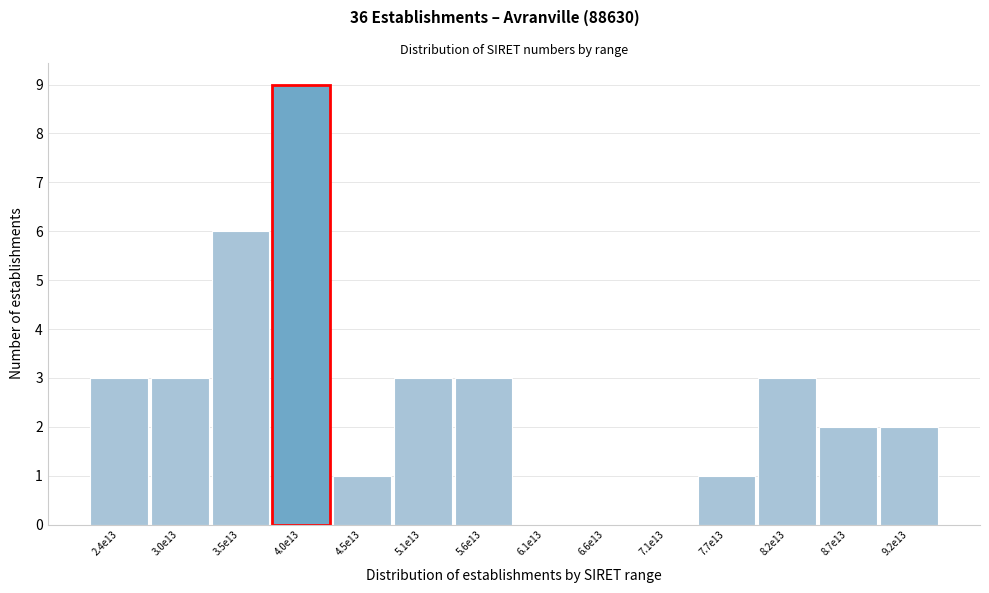

Reading right to left, extract all data points from this chart.

9.2e13=2	8.7e13=2	8.2e13=3	7.7e13=1	7.1e13=0	6.6e13=0	6.1e13=0	5.6e13=3	5.1e13=3	4.5e13=1	4.0e13=9	3.5e13=6	3.0e13=3	2.4e13=3